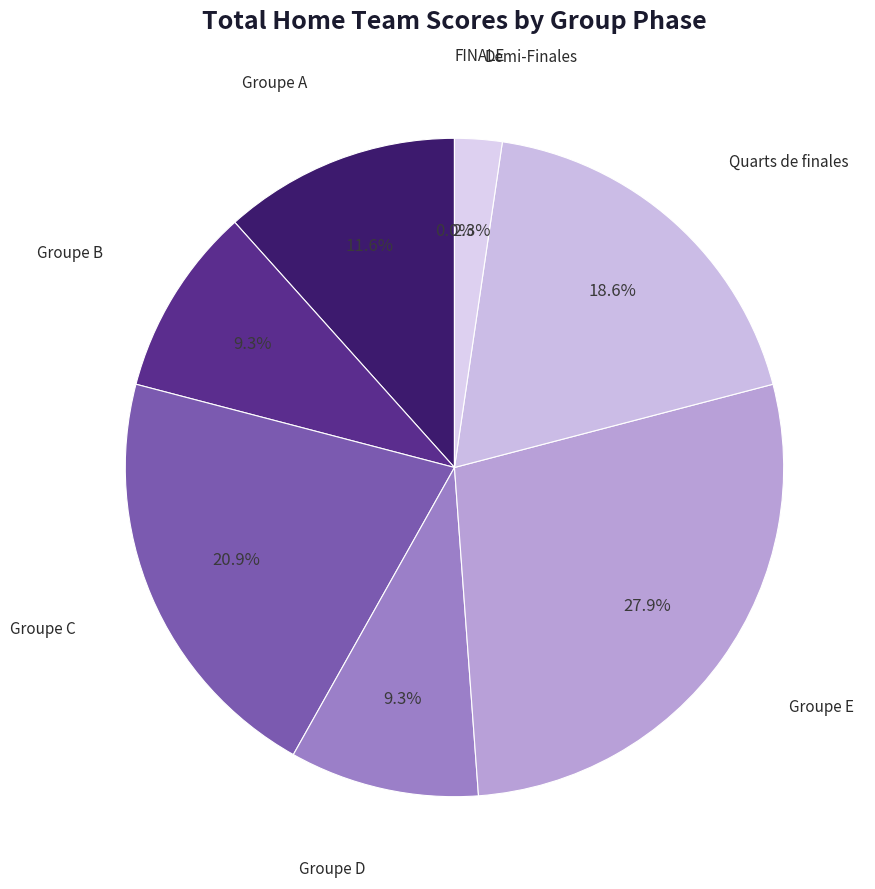

Which slice is the largest?

Groupe E